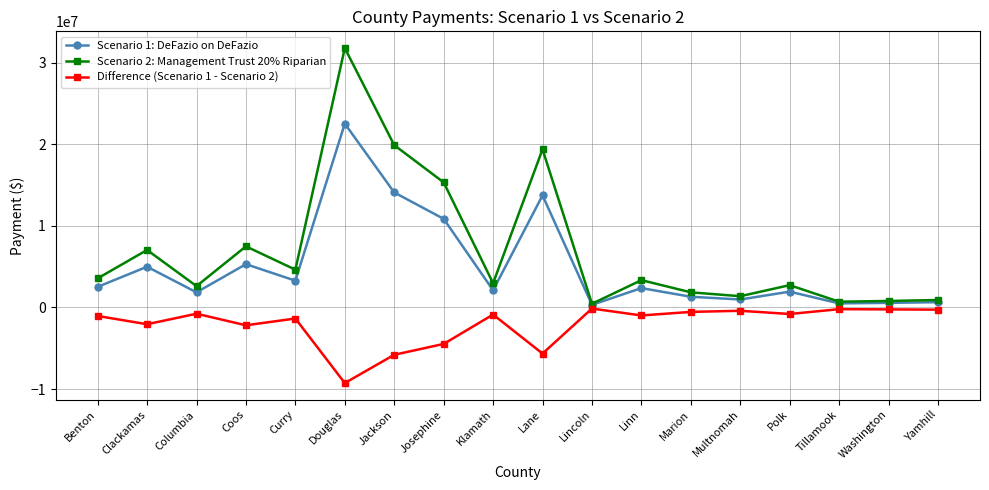

Which series has the widest spread of values?

Scenario 2: Management Trust 20% Riparian